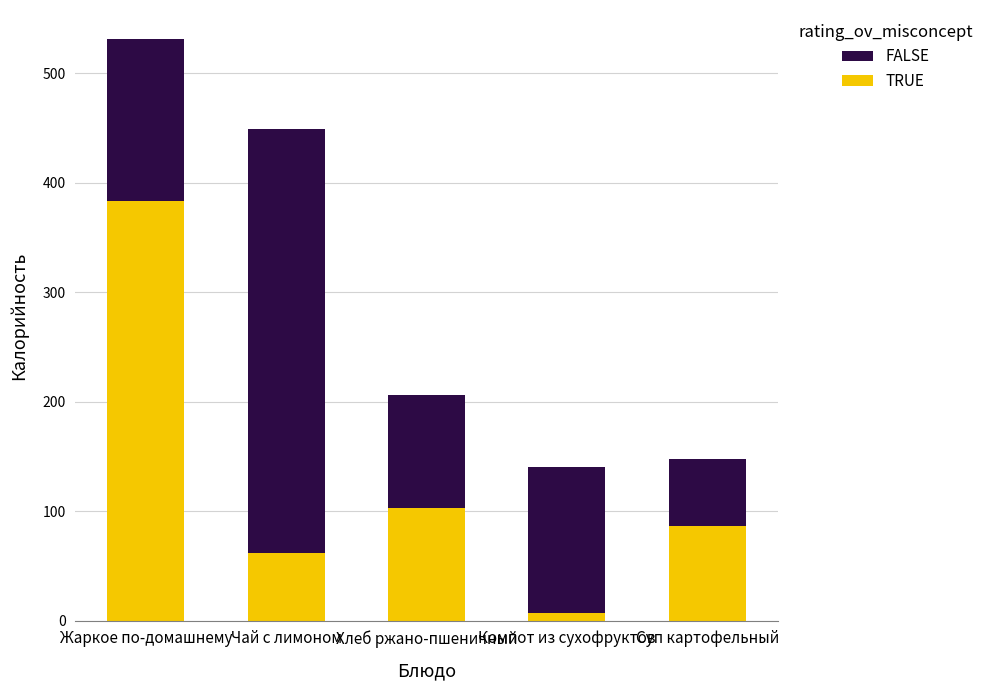

What is the total value across all series at Жаркое по-домашнему?

531